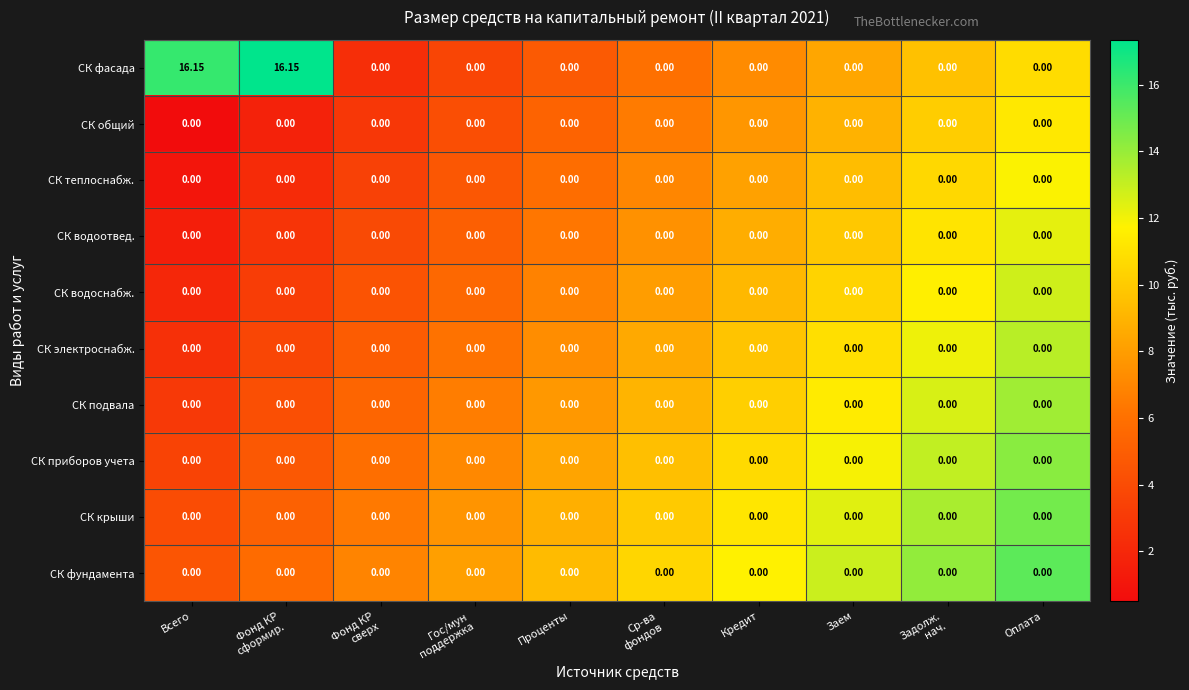

How many series are shown in this chart?

10